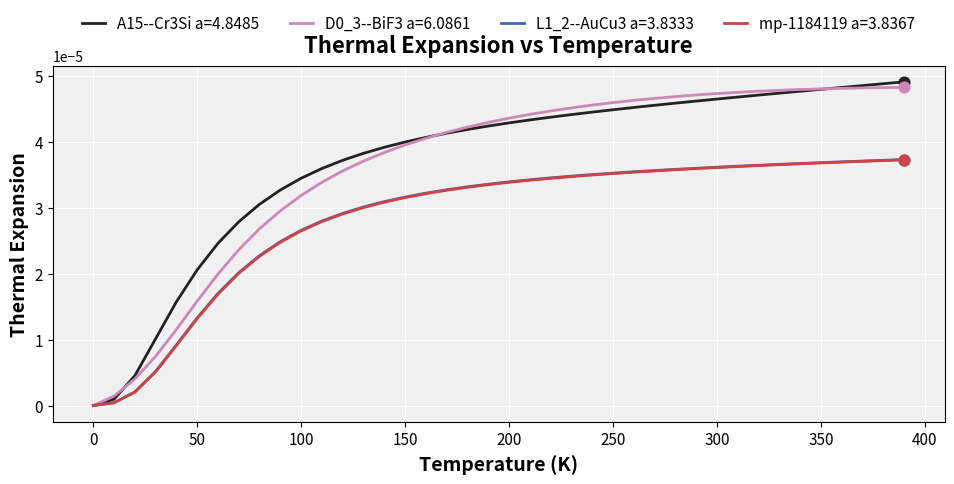

How many lines are shown in the chart?

4